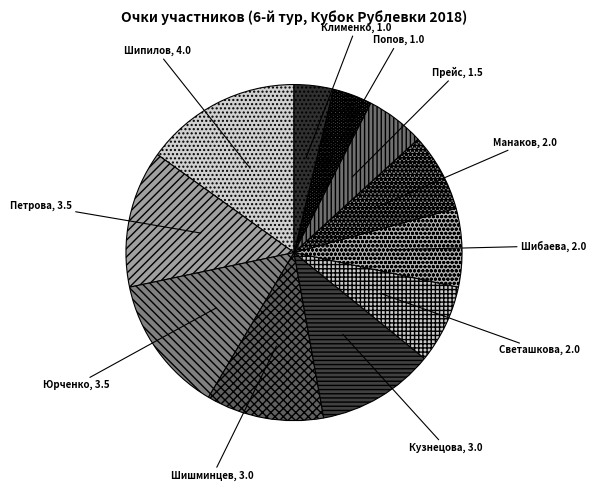

Count the number of slices in the pie.

11